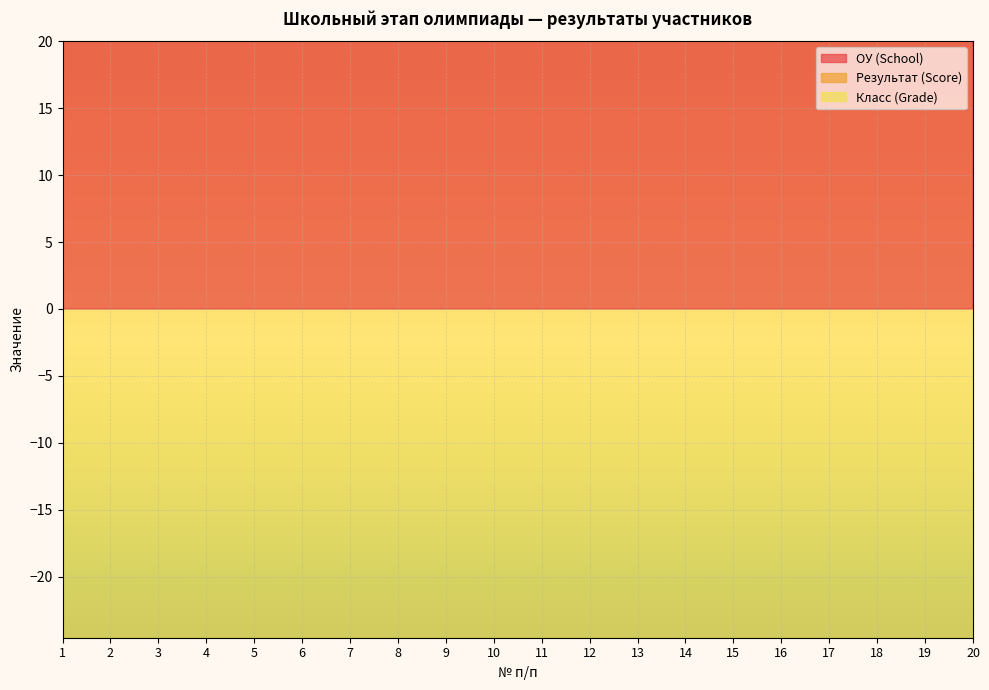

What is the total value across all series at 11?

403